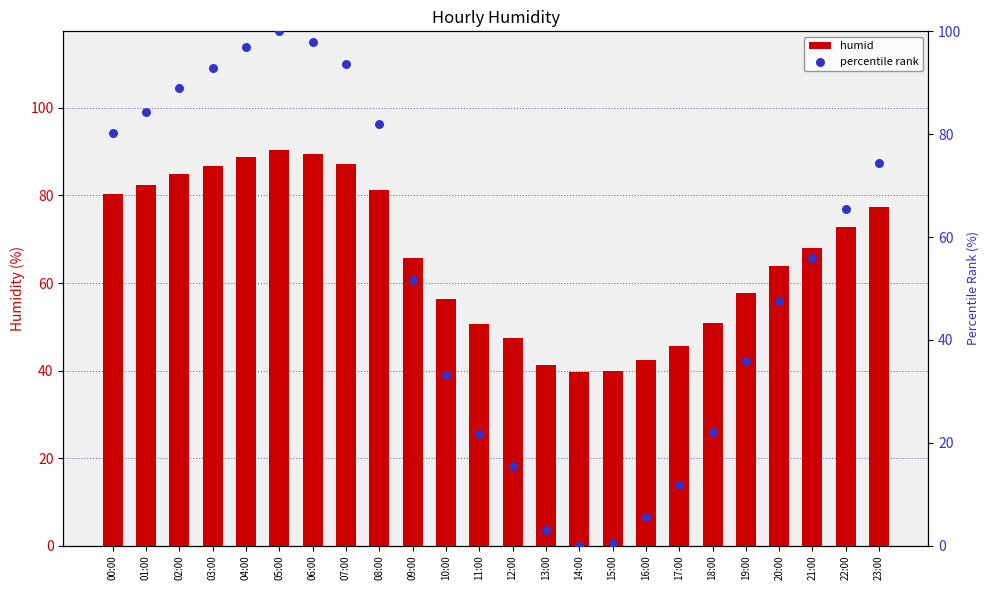

Which series contains the lowest Y value?

percentile rank